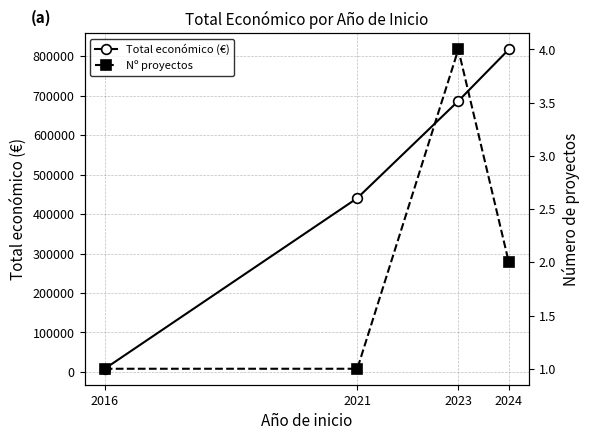

Is it true that Nº proyectos equals 2 at 2021?

False